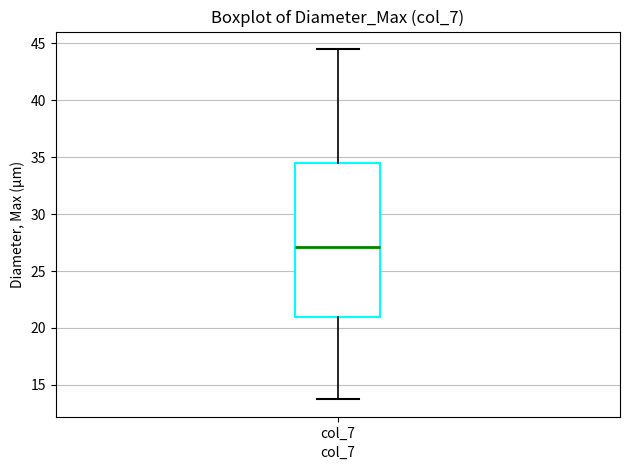

Read this box plot against the y-axis: the position of the median line, the range covered by the box, and the ends of both whiskers. The values are not printed on the chart, so give them approximately, as read against the axis.

median 27.0, box 21.0 to 34.5, whiskers 13.5 to 44.5